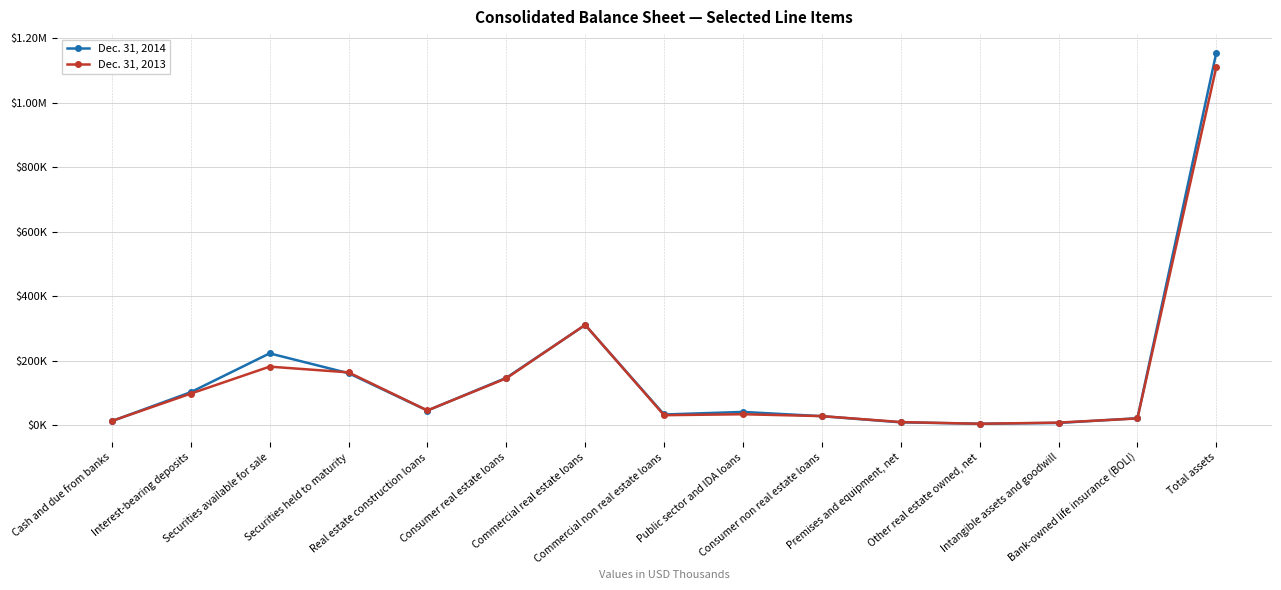

The value of Dec. 31, 2013 at Securities held to maturity is 67242. True or false?

False